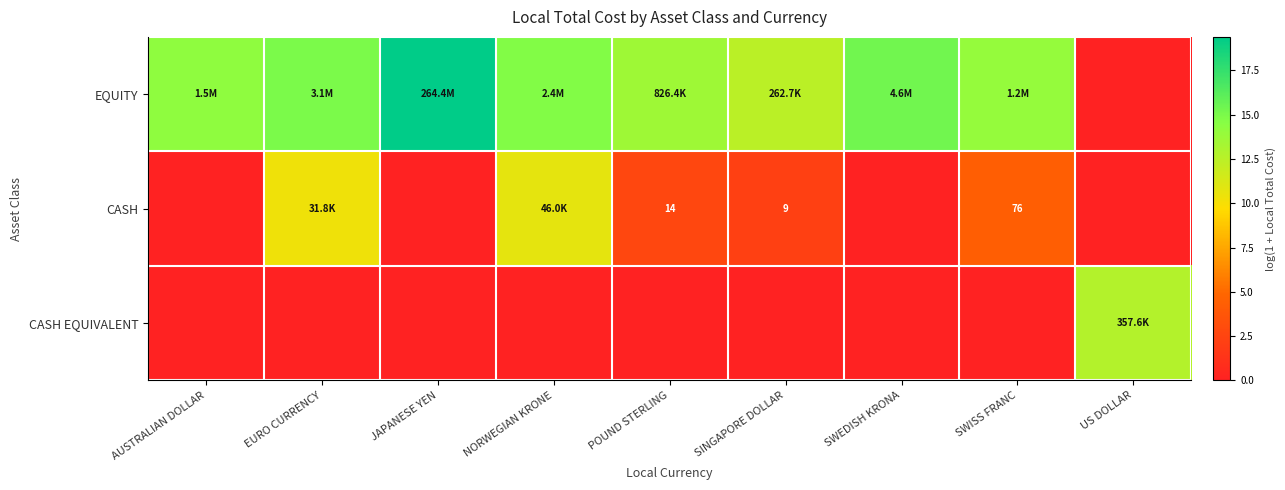

What is the total value across all series at POUND STERLING?

16.3